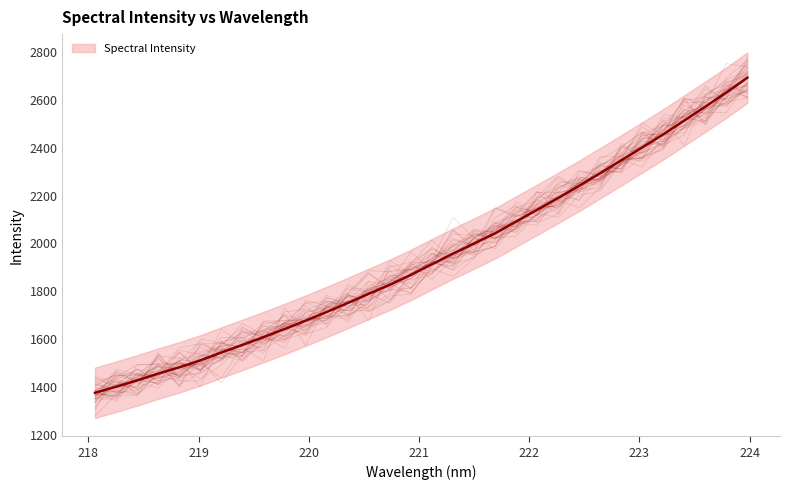

List the labels in order of value, largest first.

223.9802, 223.7895, 223.5987, 223.408, 223.2172, 223.0264, 222.8355, 222.6447, 222.4538, 222.263, 222.0721, 221.8812, 221.6902, 221.4993, 221.3083, 221.1174, 220.9264, 220.7354, 220.5444, 220.3533, 220.1623, 219.9712, 219.7801, 219.589, 219.3979, 219.2067, 219.0156, 218.8244, 218.6332, 218.442, 218.2508, 218.0596